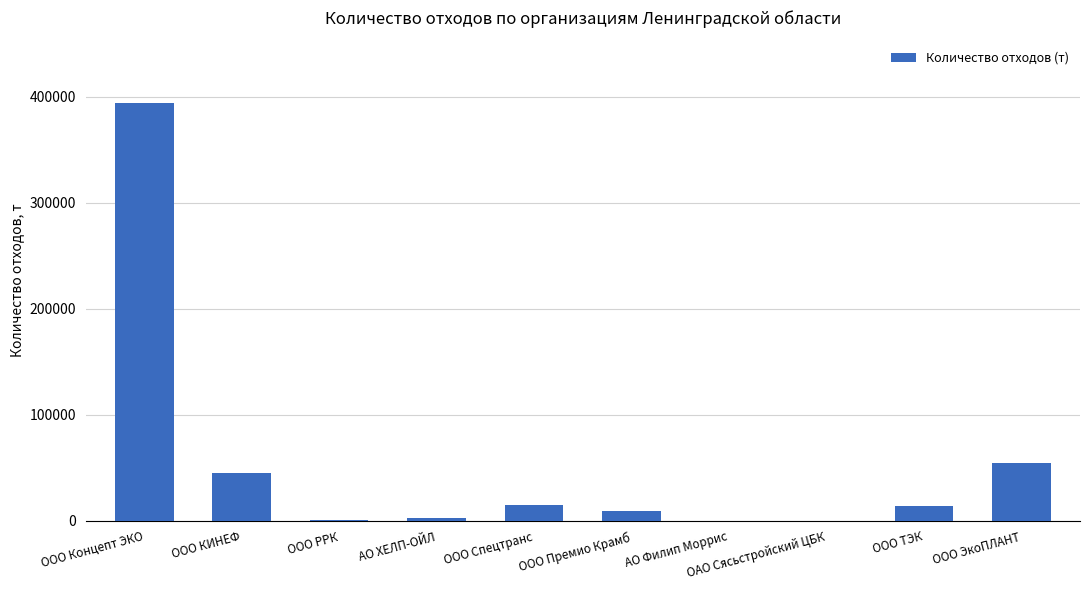

What is the change in value from ООО Премио Крамб to ООО ЭкоПЛАНТ?

+45500.0